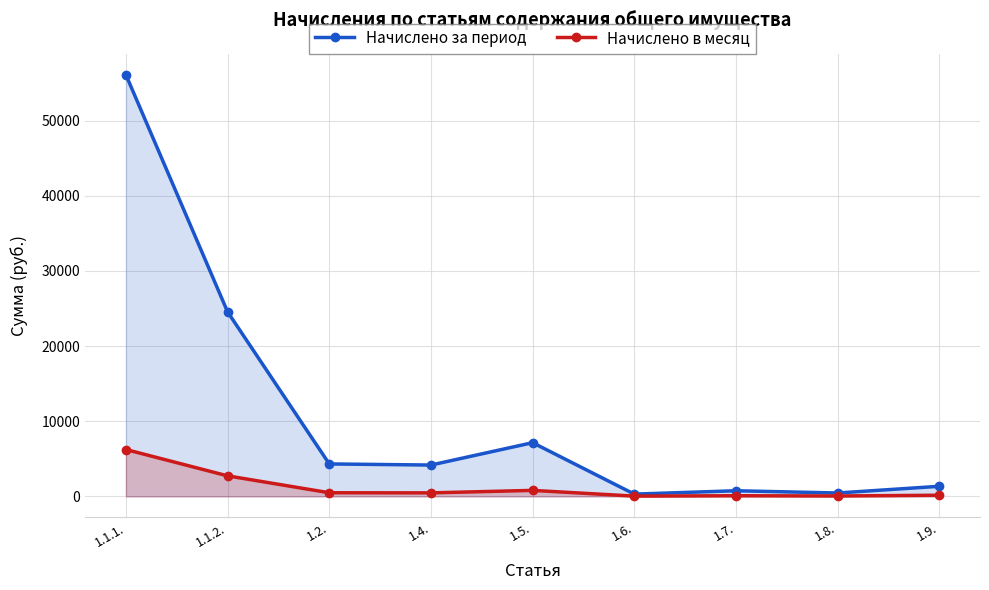

Reading left to right, list all the values displayed in this chart.

Начислено за период: 1.1.1.=56080.4	1.1.2.=24544.5	1.2.=4313.9	1.4.=4165.1	1.5.=7140.2	1.6.=297.5	1.7.=743.8	1.8.=446.3	1.9.=1338.8
Начислено в месяц: 1.1.1.=6231.2	1.1.2.=2727.2	1.2.=479.3	1.4.=462.8	1.5.=793.4	1.6.=33.1	1.7.=82.6	1.8.=49.6	1.9.=148.8